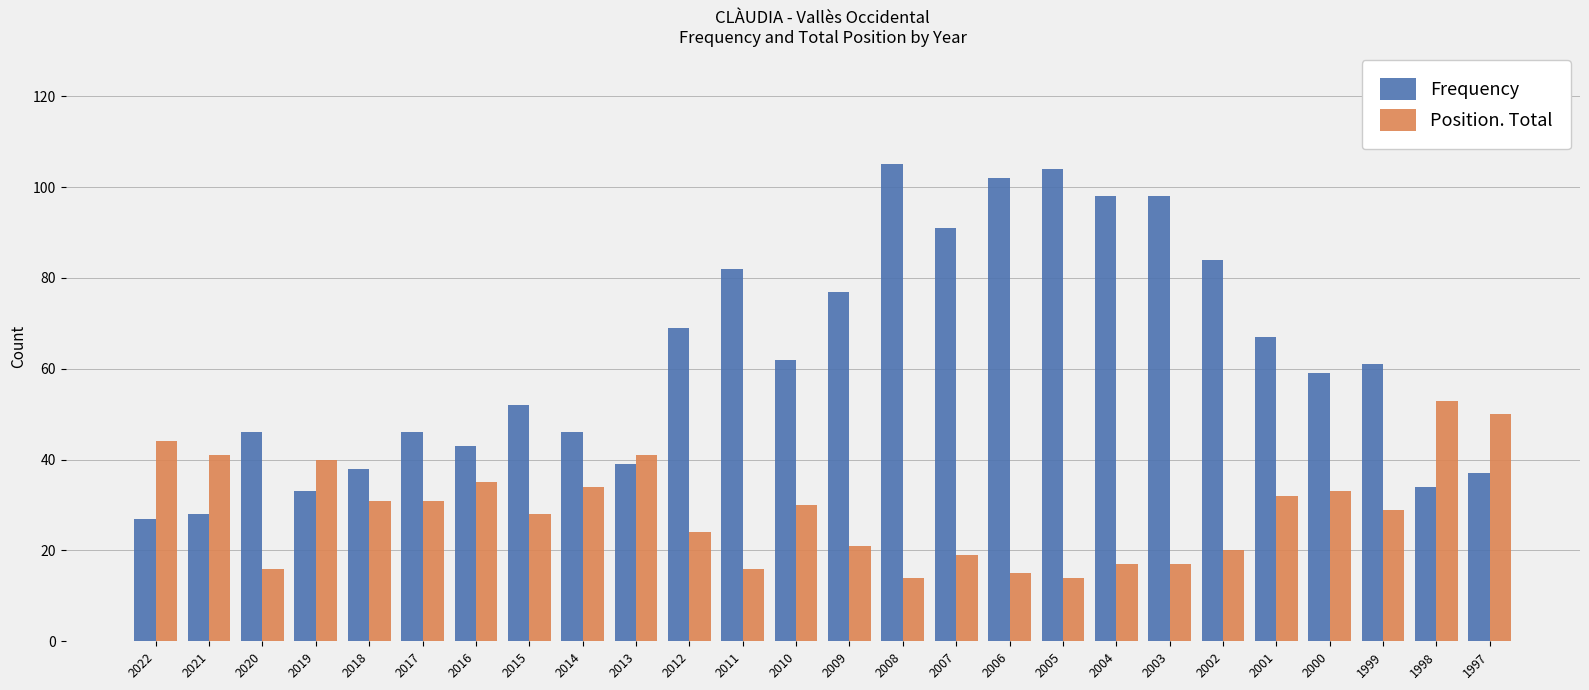

What is the smallest value displayed?

14